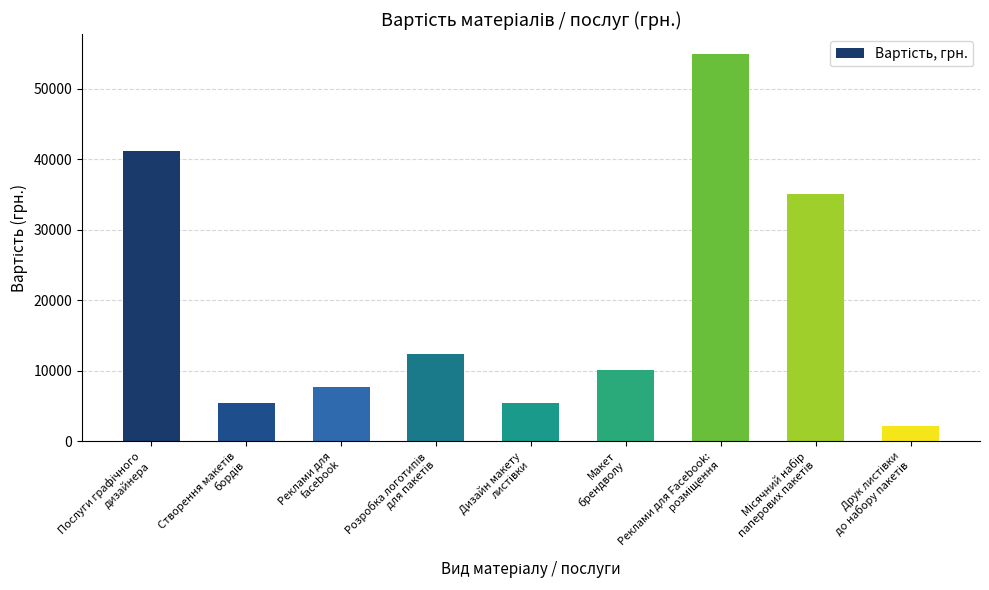

How many data points does each series have?

9